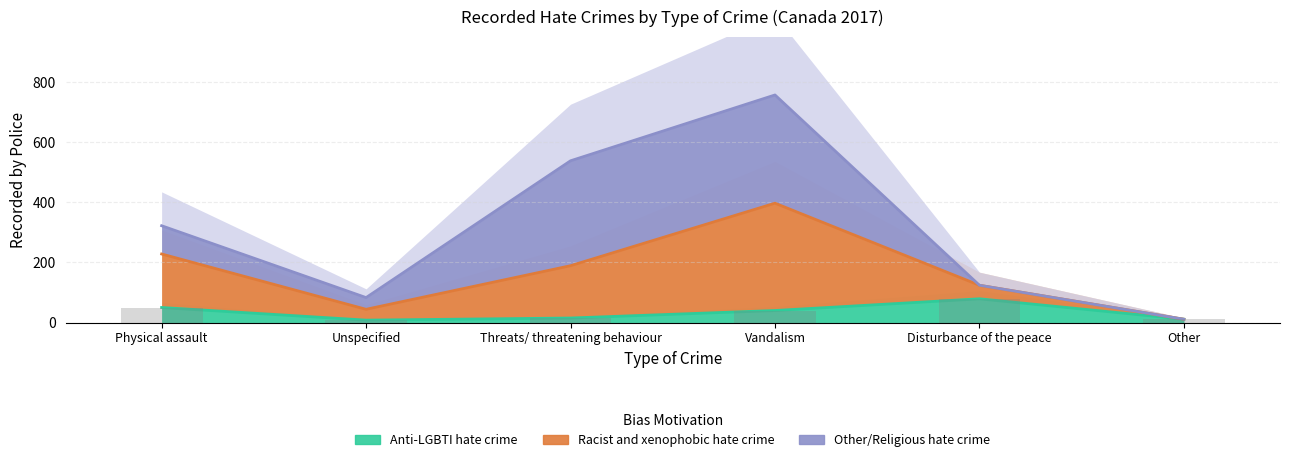

Where does the Anti-LGBTI hate crime series first go above 40?

Physical assault